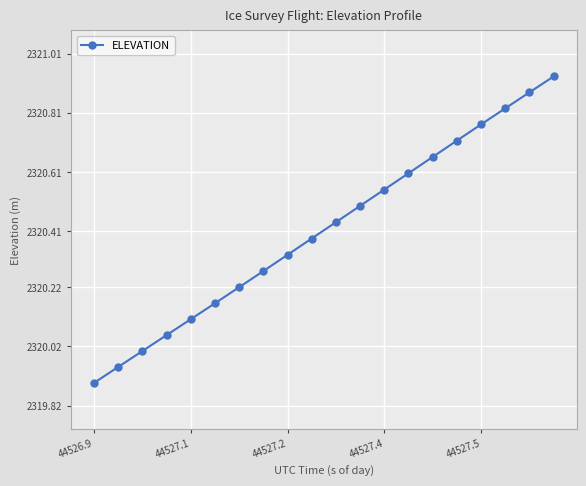

What is the smallest value displayed?

2319.9